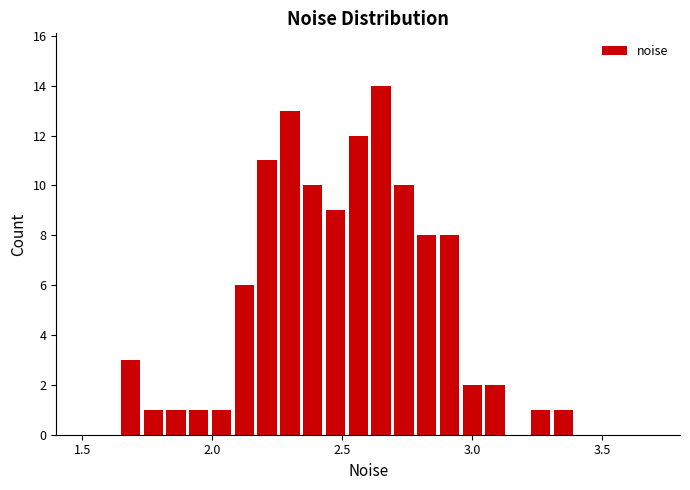

Around what value on the x-axis is the tallest bar? Give the approximate position of its centre, as read against the axis.

2.65